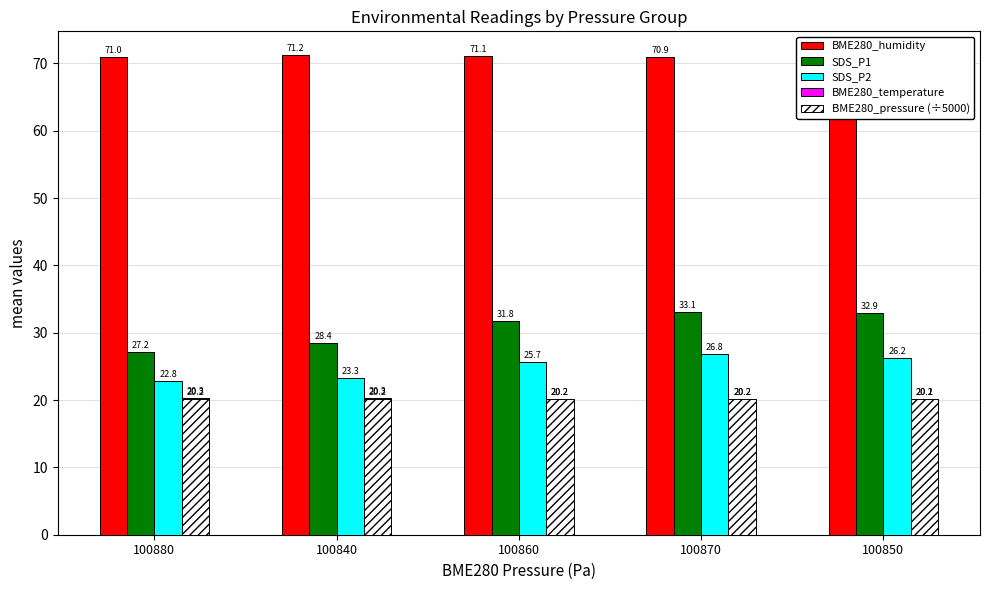

Where is SDS_P2 nearest to the value 24?

100840